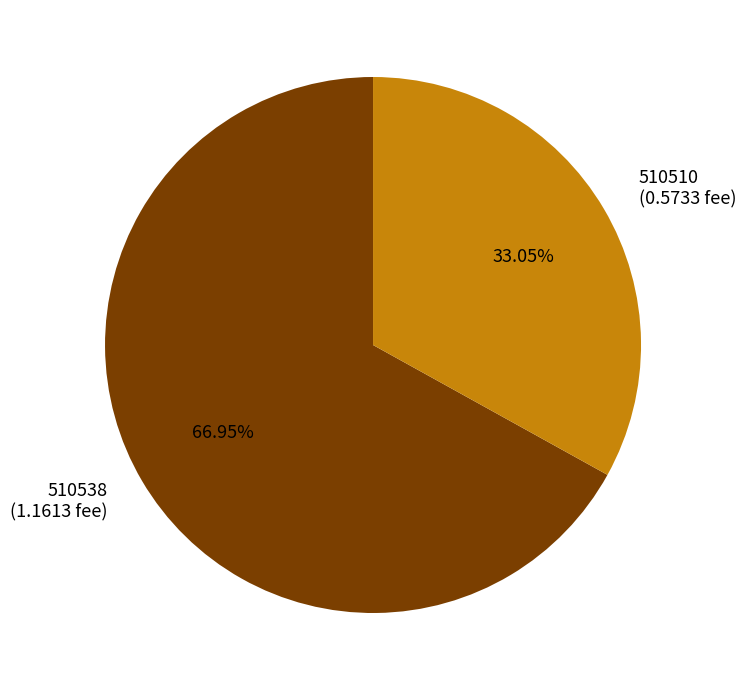

What is the majority slice?

510538